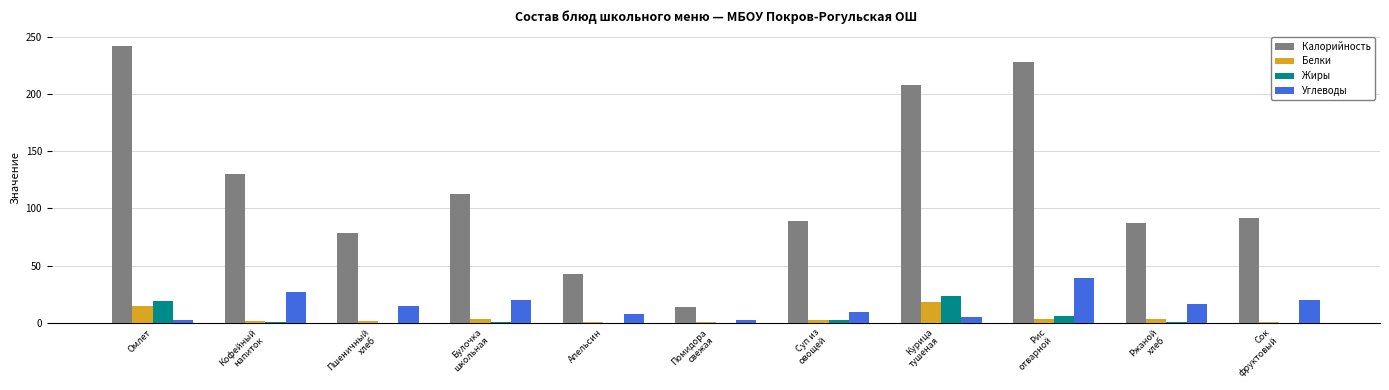

What is the sum of all Калорийность values?

1325.0